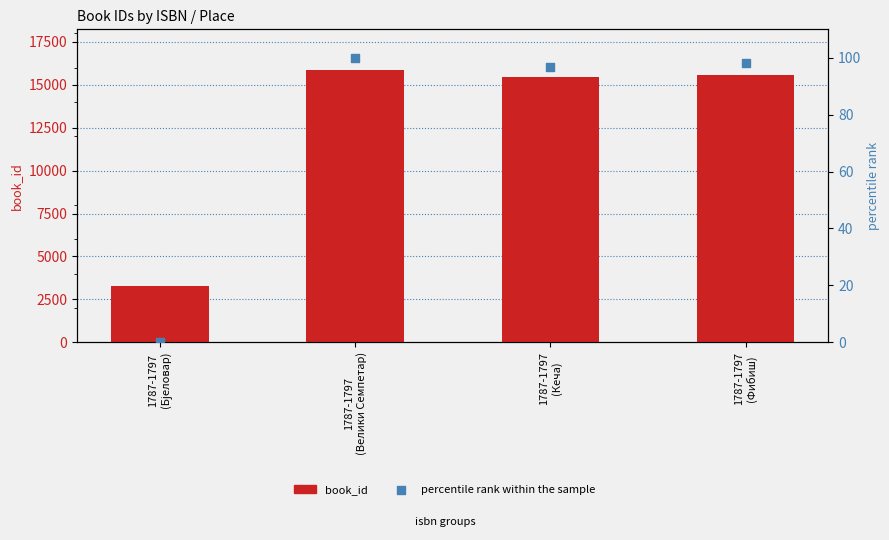

At how many categories does at least one series exceed 5336?

3